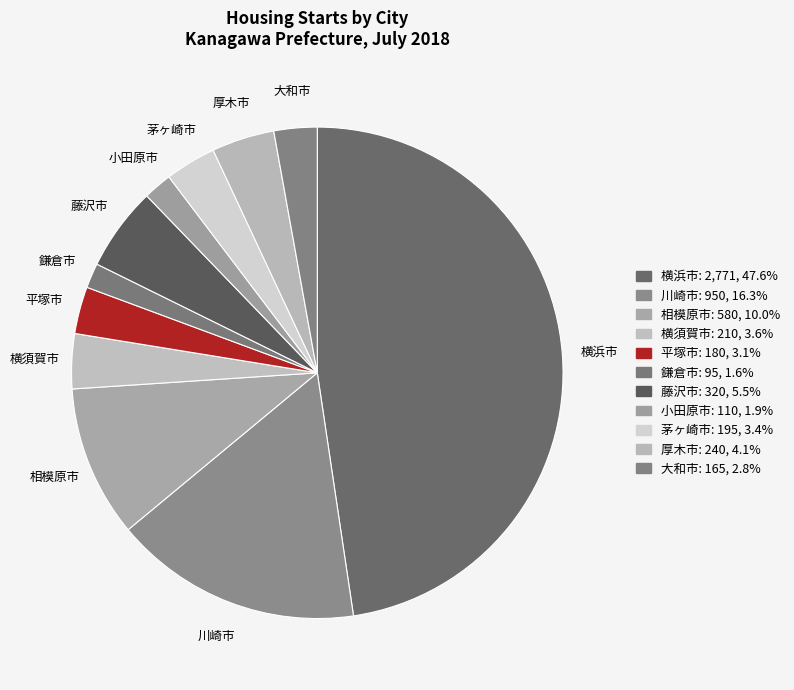

Combined, do 鎌倉市 and 横須賀市 account for over 50%?

No